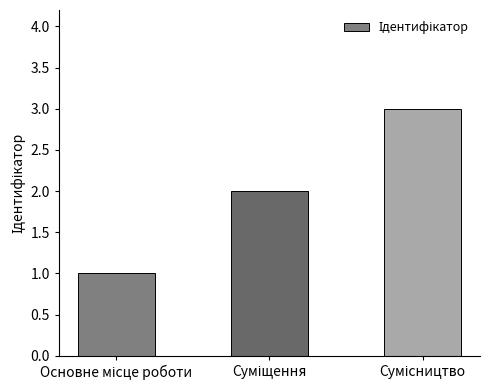

What is the maximum value shown in the chart?

3